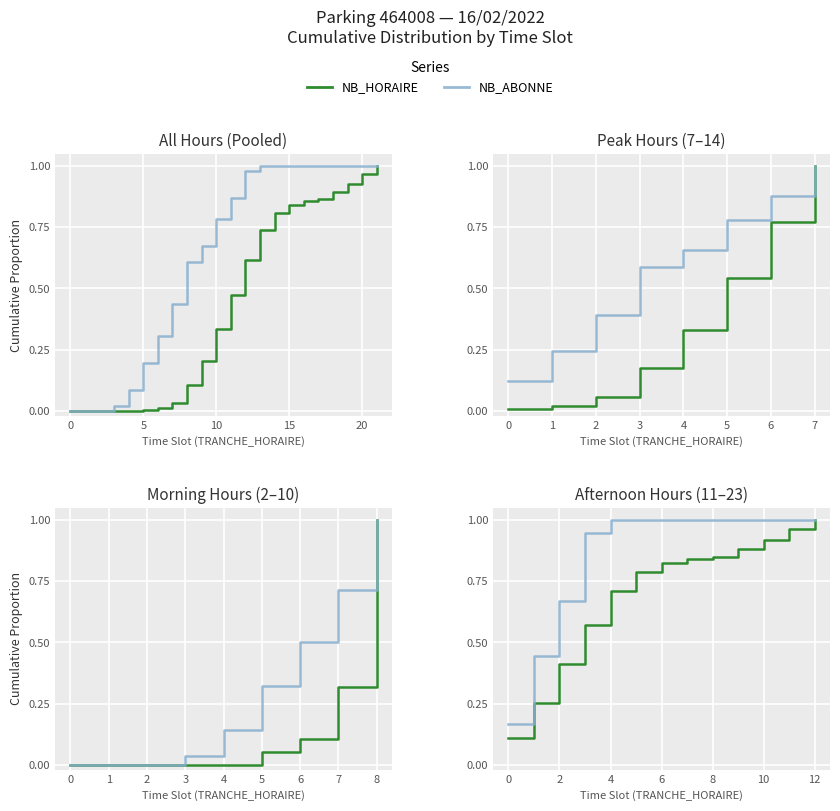

Between −5 and 20, which series saw the biggest shift?

NB_ABONNE